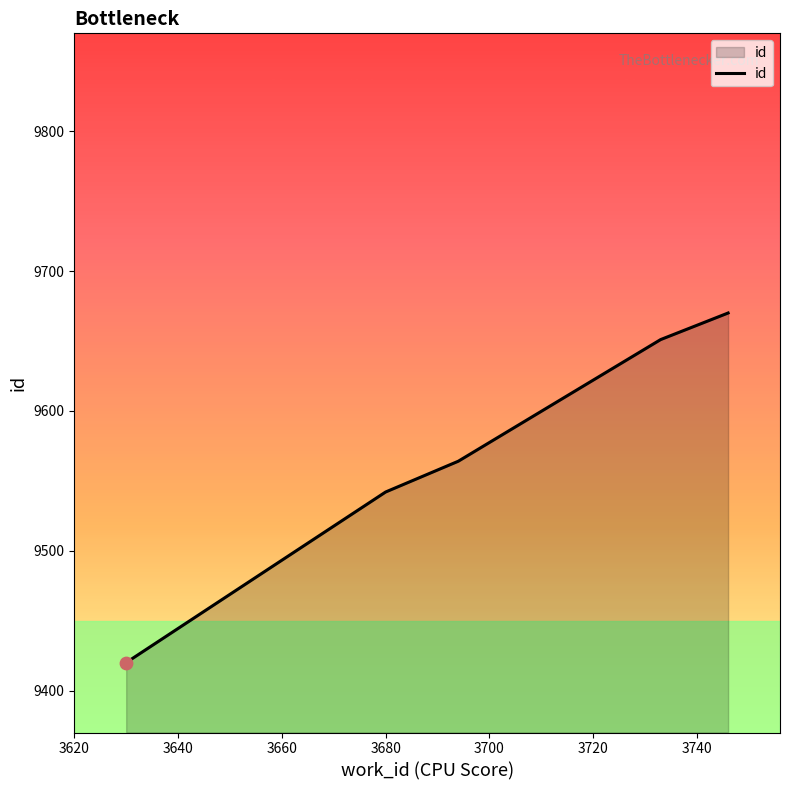

True or false: the data has more than 0 interior local peaks.

False